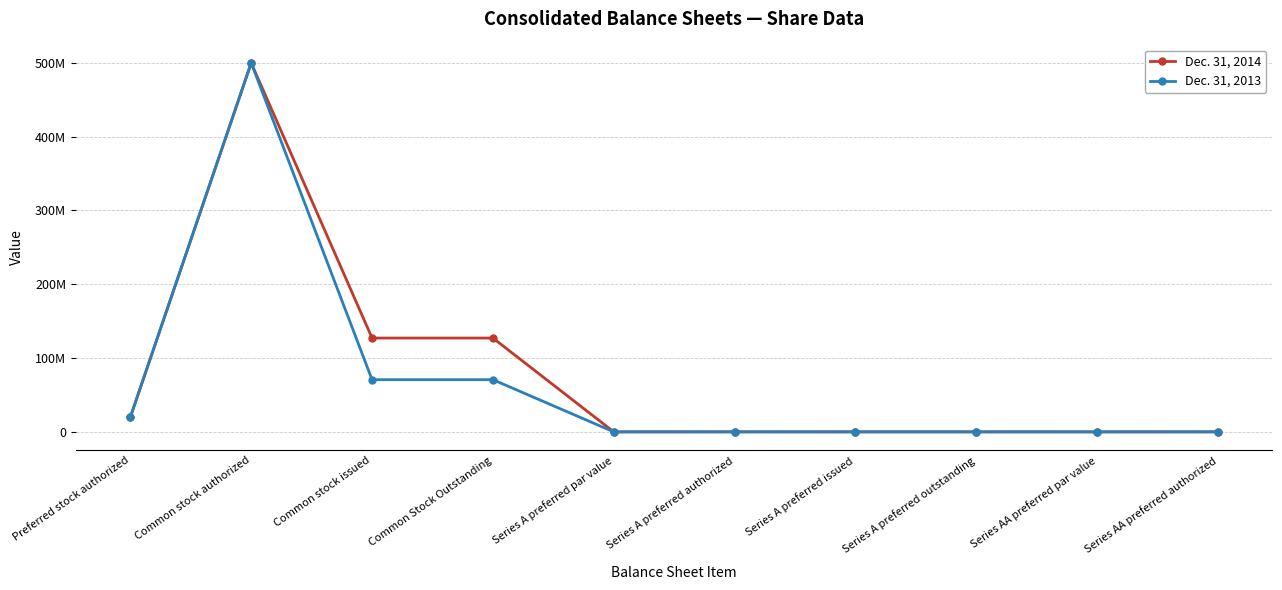

Is this an area chart (filled region under the line)?

No